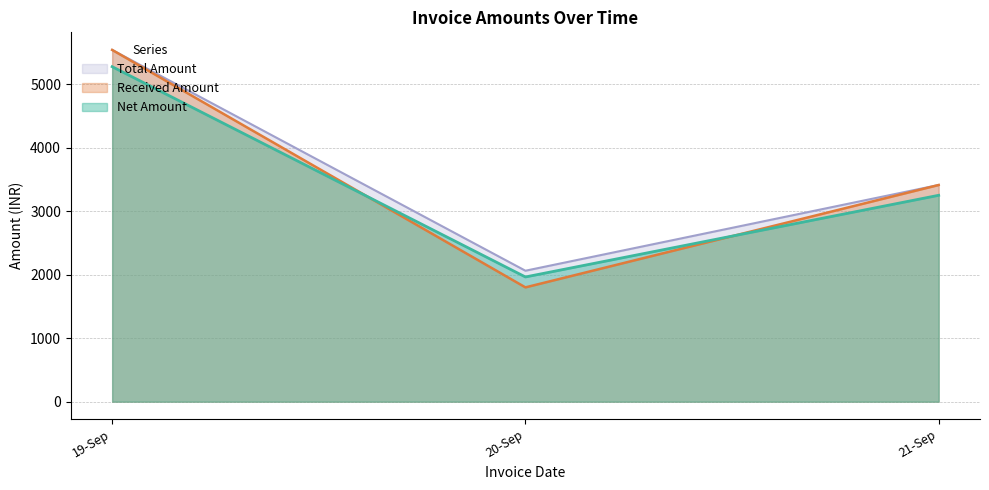

What is the spread (max minus min) of values at 19-Sep?

264.0